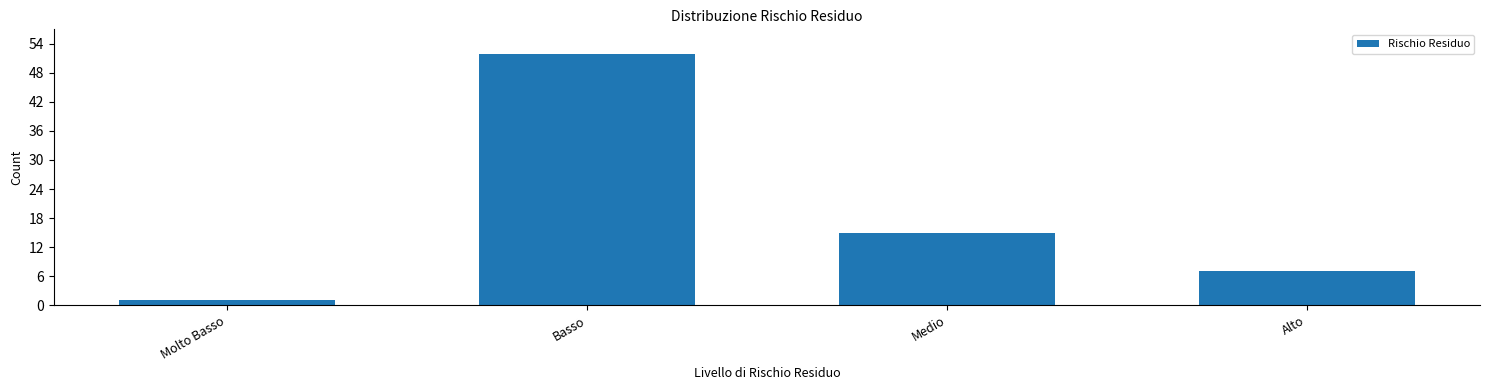

True or false: the data shows 7 at Alto.

True